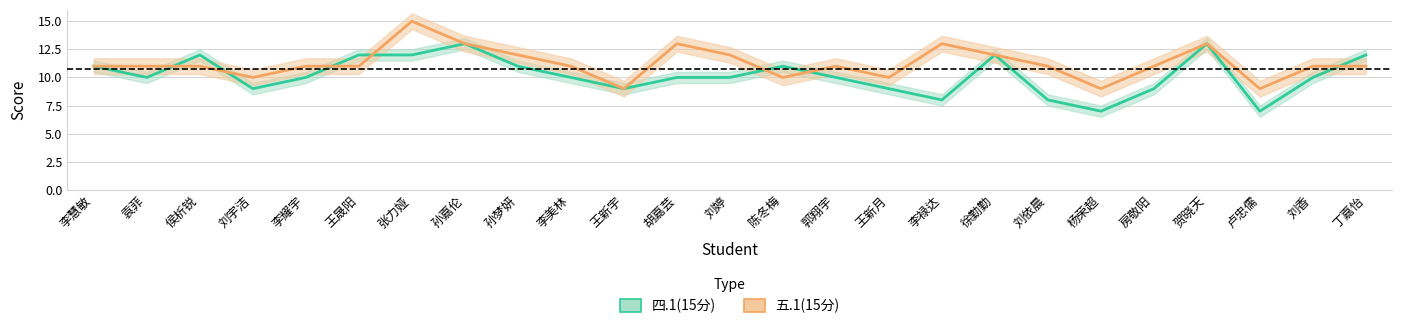

At which category does the chart reach its minimum across all series?

杨荣超